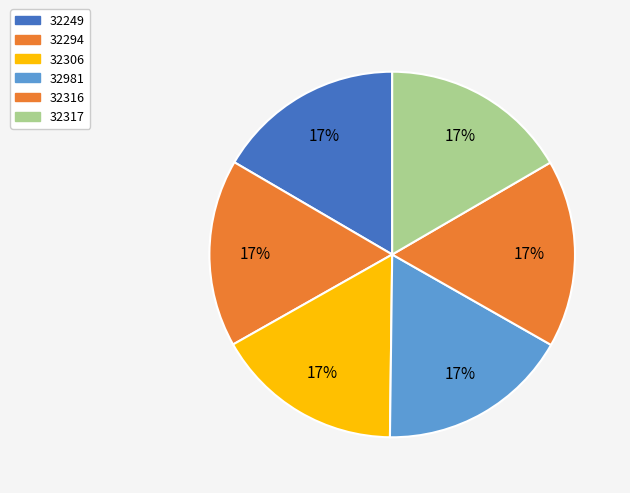

How many slices are in this pie chart?

6